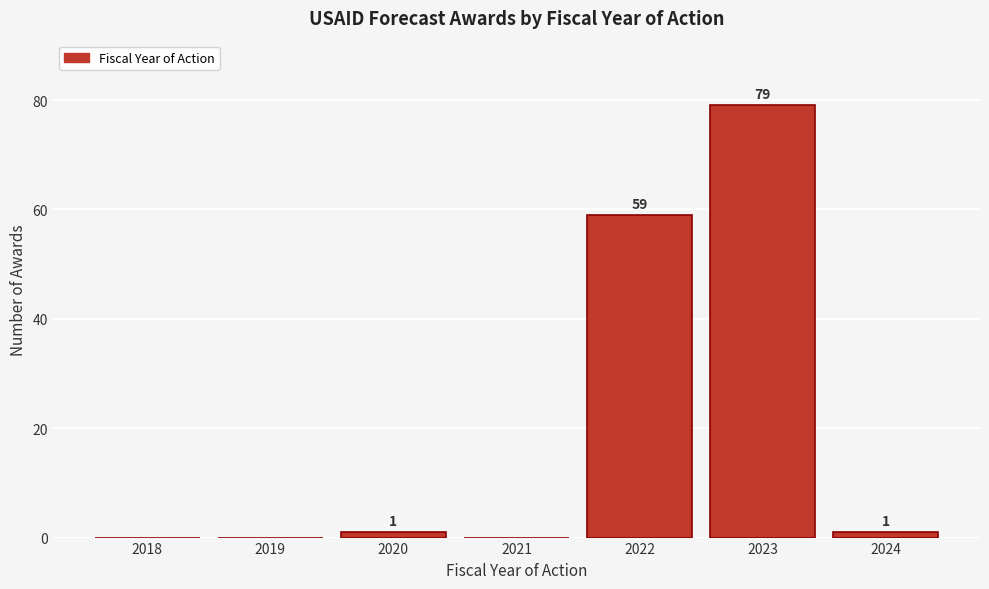

Reading right to left, list all the values displayed in this chart.

2024=1	2023=79	2022=59	2021=0	2020=1	2019=0	2018=0